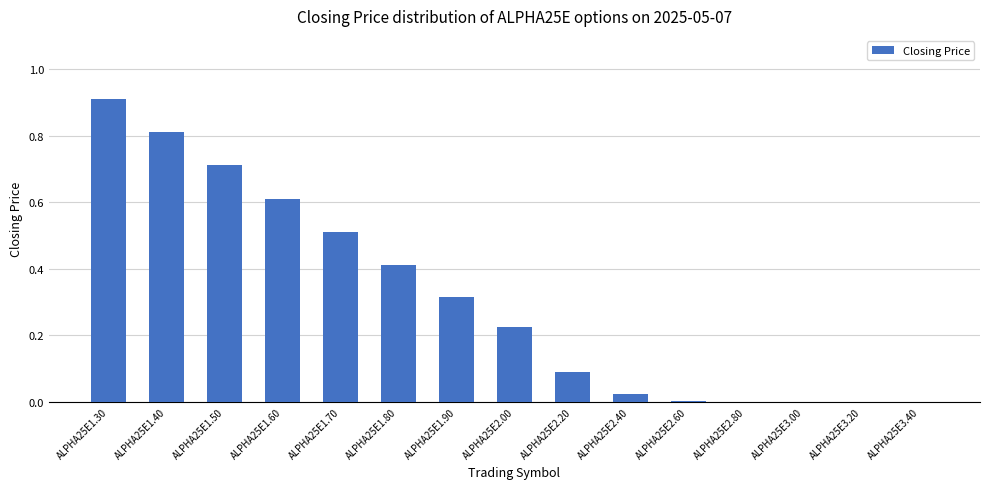

Which category has the highest value across all series?

ALPHA25E1.30